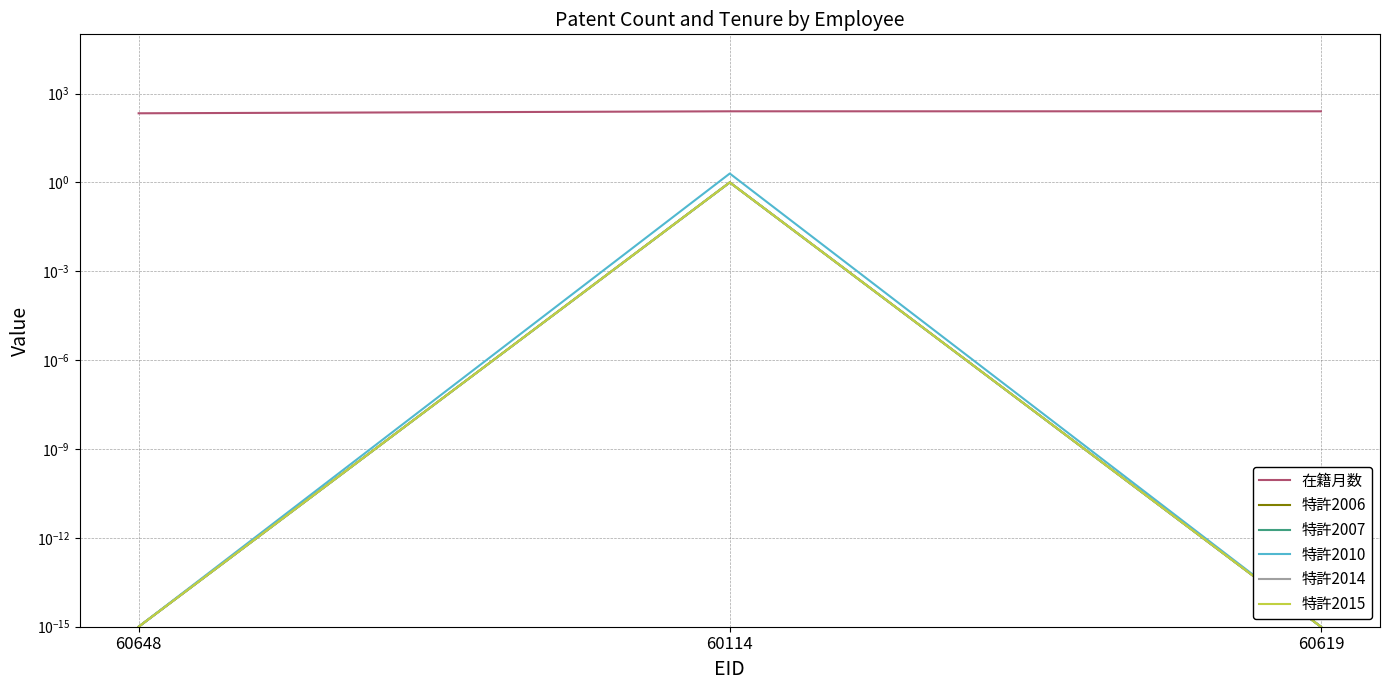

Does the chart have visible grid lines?

Yes